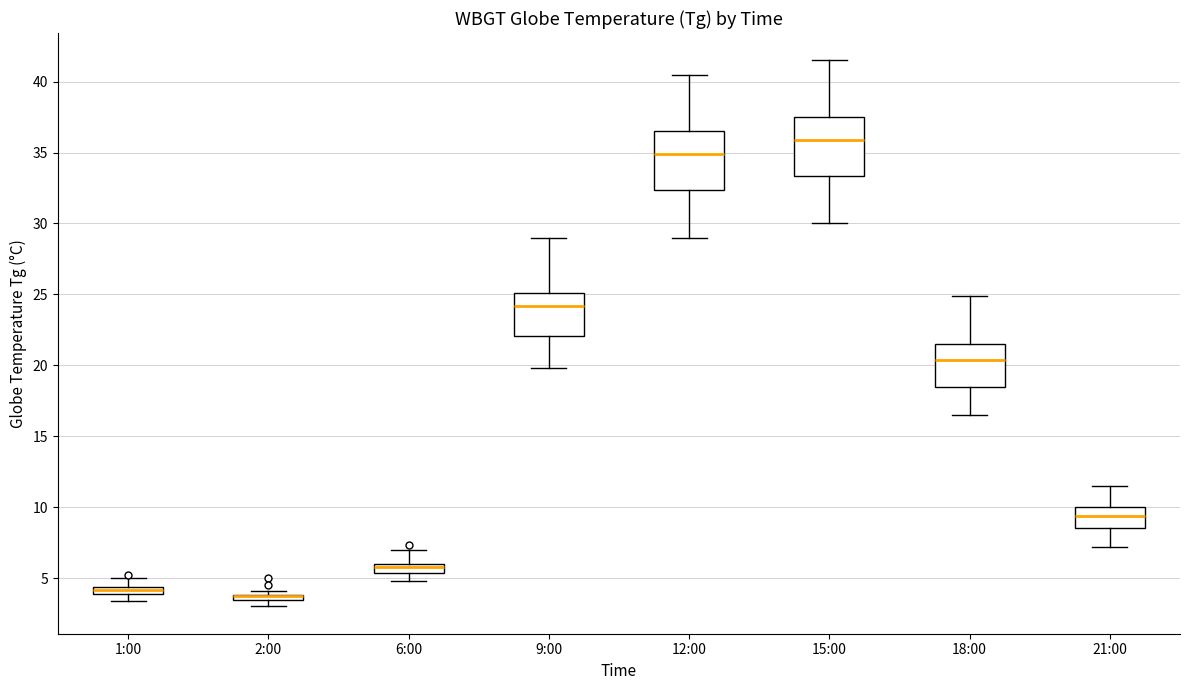

Where is the upper edge of the box for 12:00 on the y-axis? The values are not printed on the chart, so give them approximately, as read against the axis.

36.5